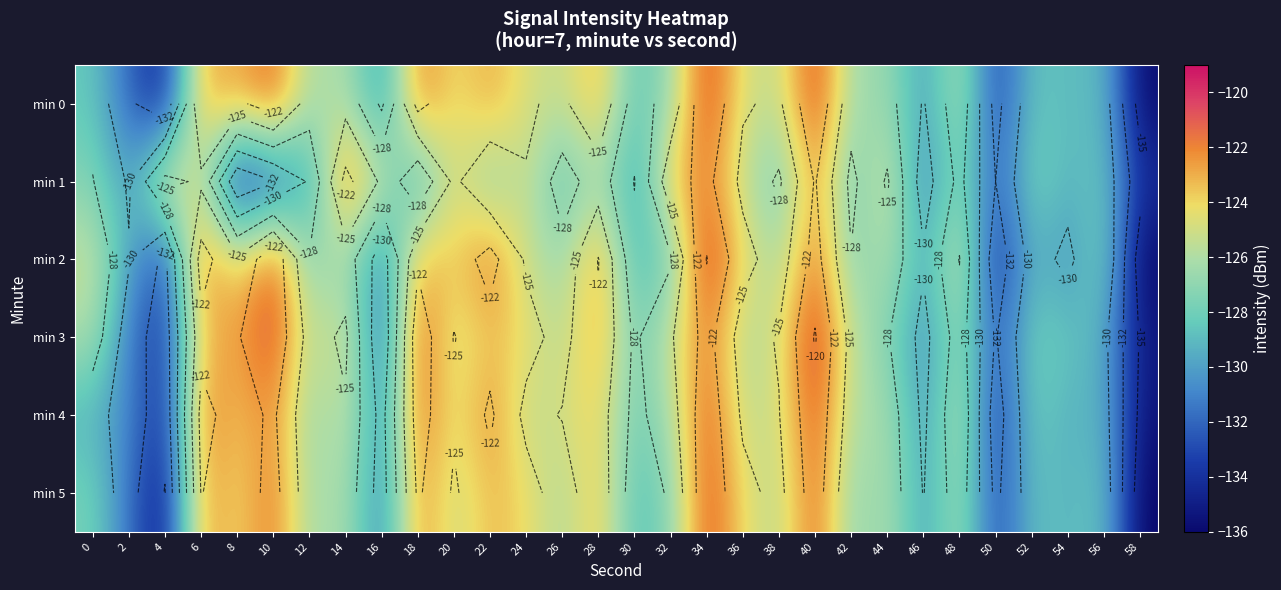

What is the difference between the highest and lowest values at 44?

2.6